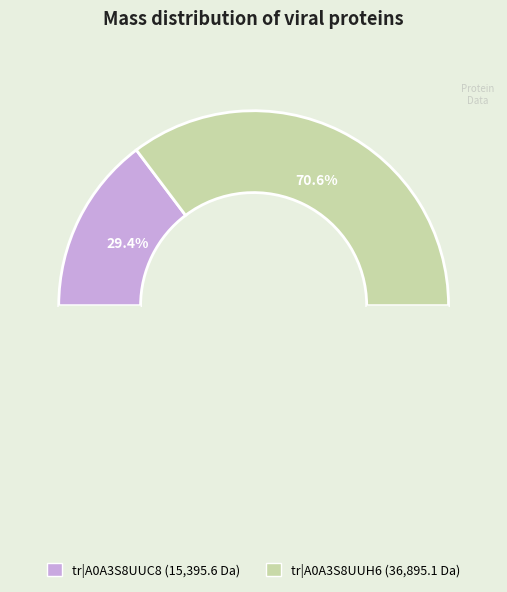

To the nearest percent, what is the difference between the tr|A0A3S8UUH6|A0A3S8UUH6_9VIRU and tr|A0A3S8UUC8|A0A3S8UUC8_9VIRU slice percentages?

41%